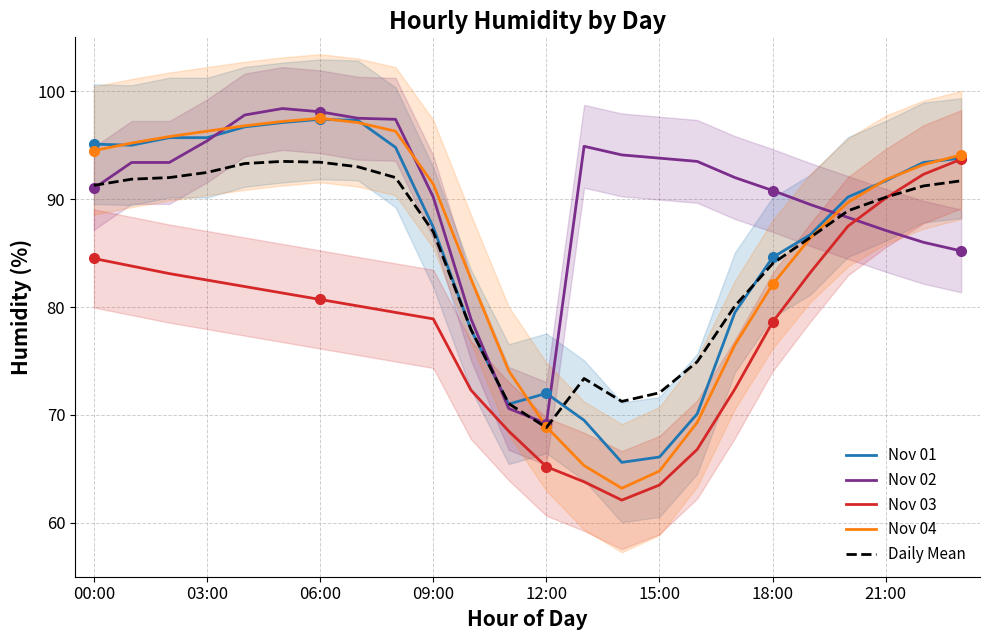

The value of Nov 03 at 21:00 is 22.9. True or false?

False